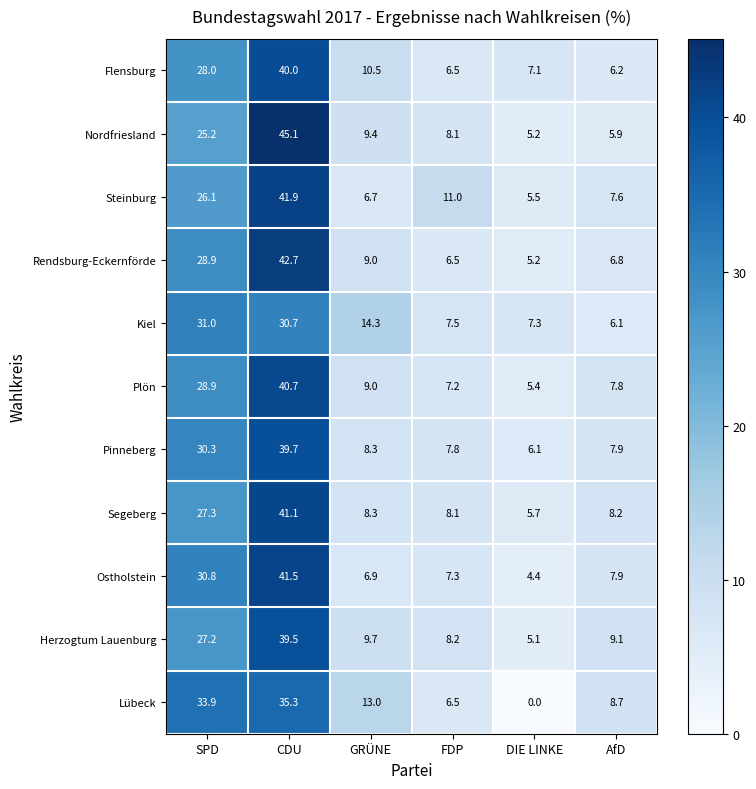

Read the Plön value at DIE LINKE.

5.4